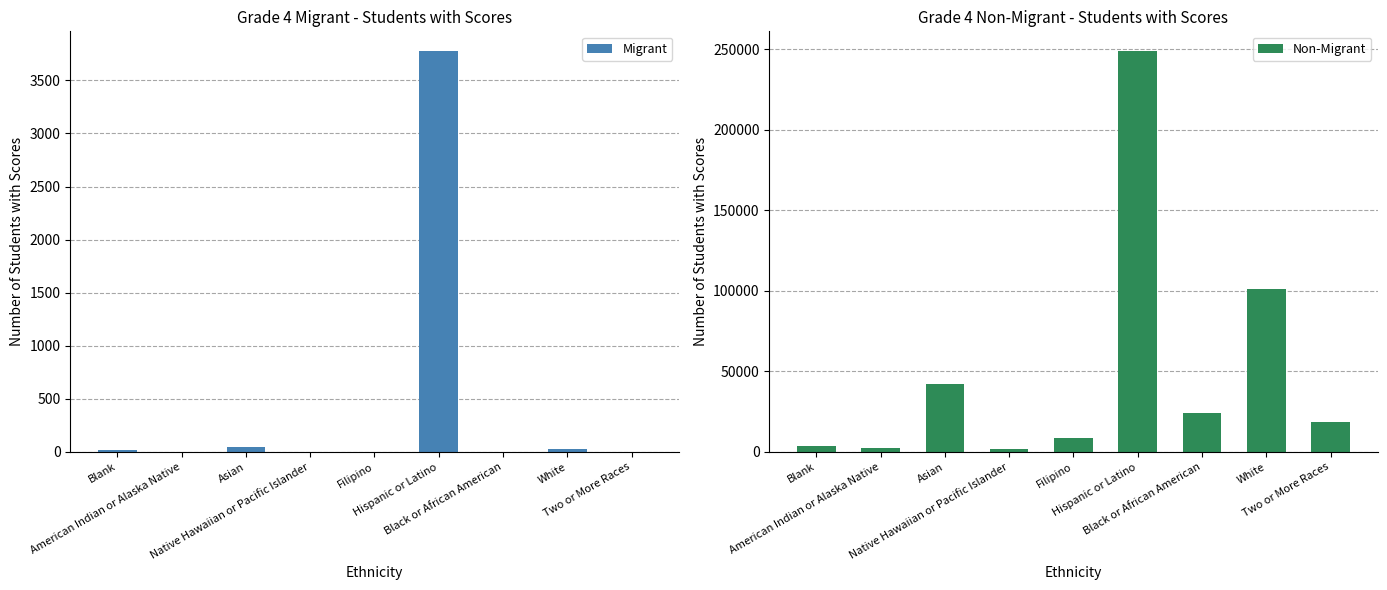

How many values in the Non-Migrant series exceed 18443?

4